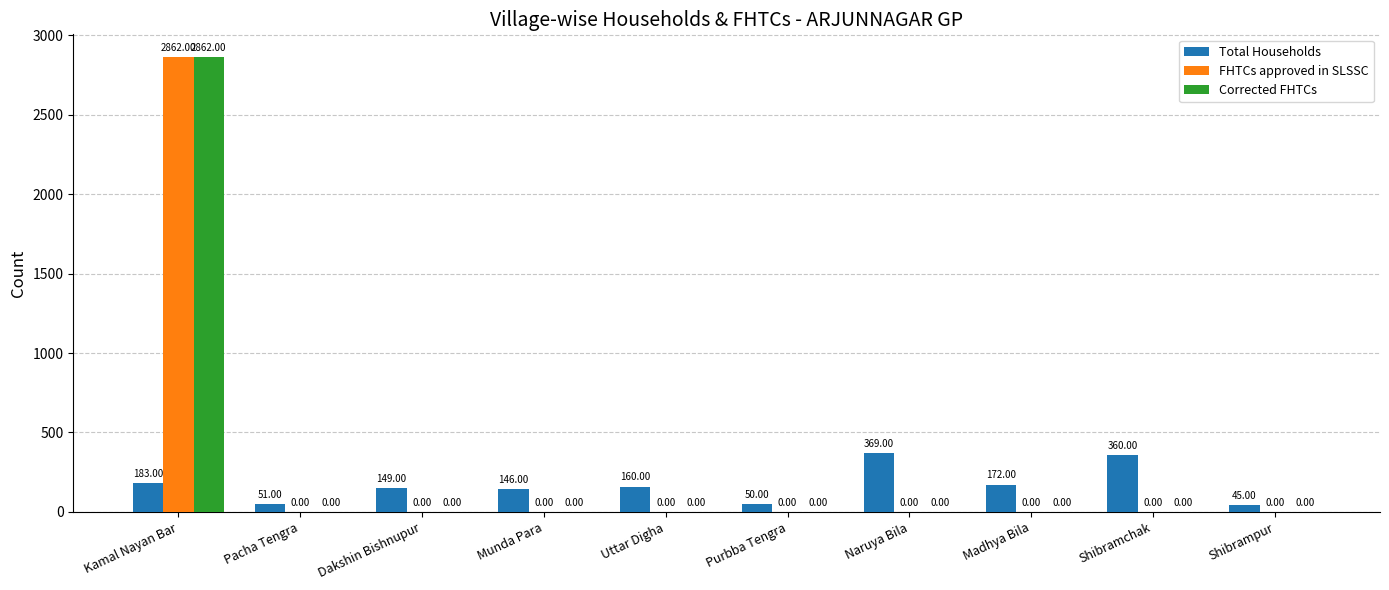

Which series changed the most between Pacha Tengra and Uttar Digha?

Total Households